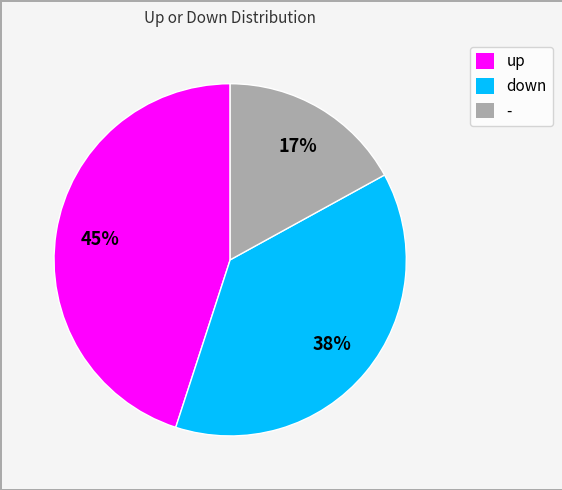

What is the ratio of the value at up to the value at down?

1.2